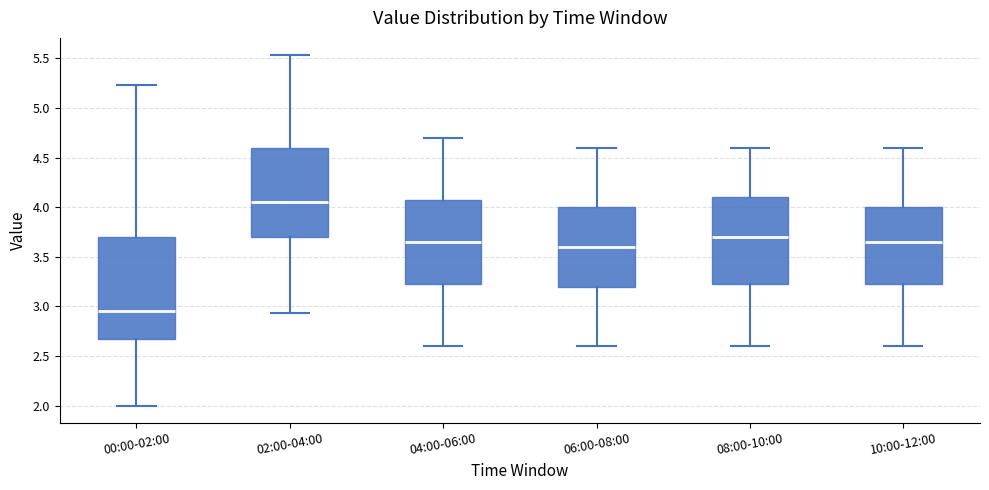

Reading left to right, read every box against the y-axis: the position of its median line, the range the box covers, and the ends of its whiskers. The values are not printed on the chart, so give them approximately, as read against the axis.

00:00-02:00: median 2.95, box 2.70 to 3.70, whiskers 2.00 to 5.25
02:00-04:00: median 4.05, box 3.70 to 4.60, whiskers 2.95 to 5.55
04:00-06:00: median 3.65, box 3.25 to 4.10, whiskers 2.60 to 4.70
06:00-08:00: median 3.60, box 3.20 to 4.00, whiskers 2.60 to 4.60
08:00-10:00: median 3.70, box 3.25 to 4.10, whiskers 2.60 to 4.60
10:00-12:00: median 3.65, box 3.25 to 4.00, whiskers 2.60 to 4.60